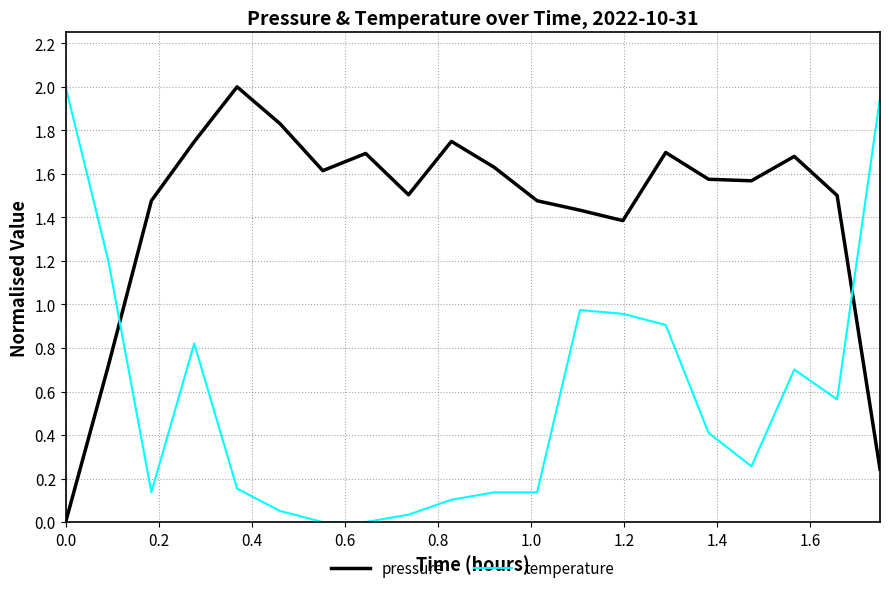

True or false: pressure and temperature cross at least once.

True